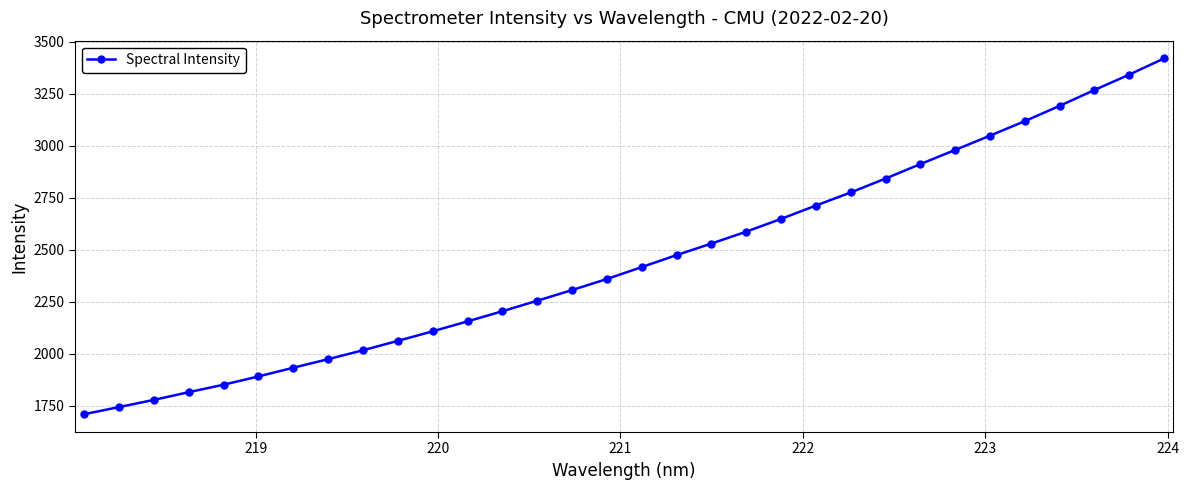

True or false: there are more than 2 points higher than both neighbors.

False